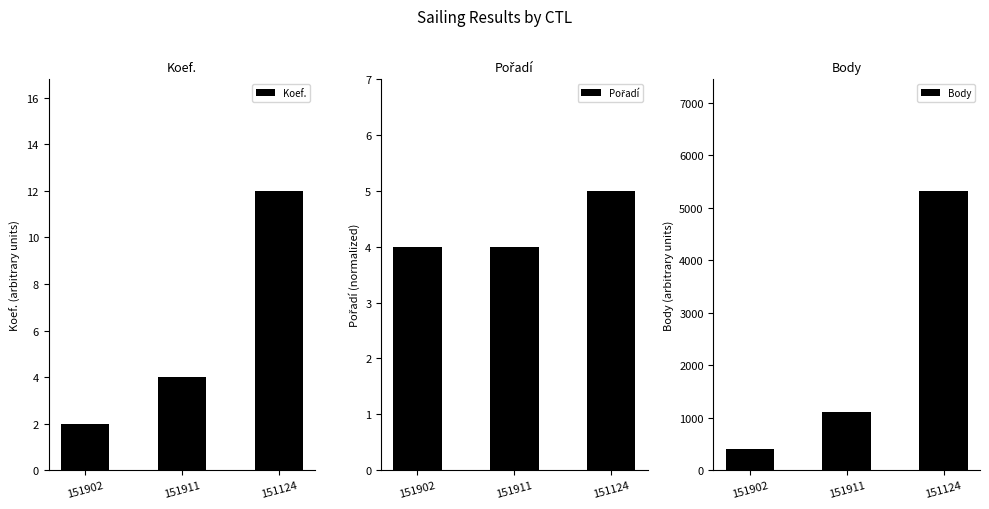

How many Pořadí values are between 4 and 5?

3